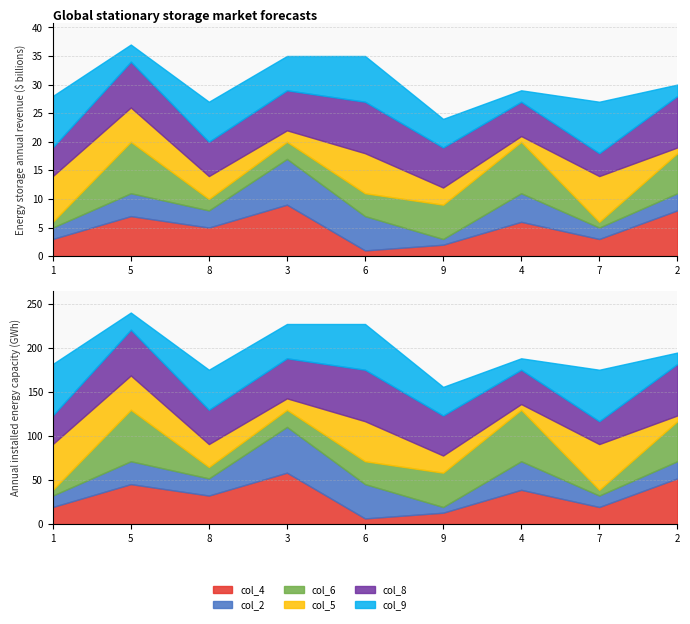

What is the difference between the maximum and minimum values in the col_8 series?

5